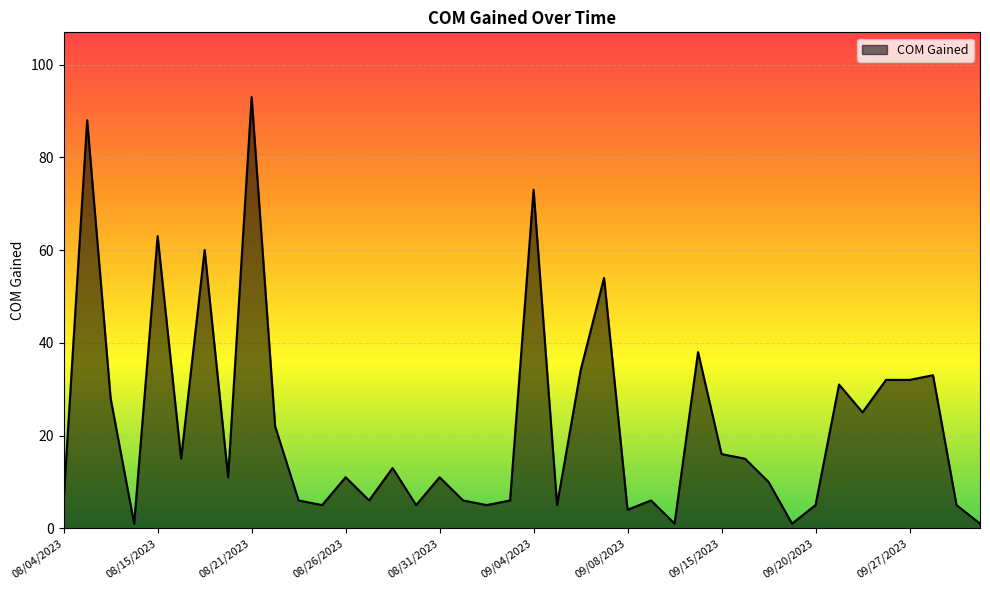

What is the greatest value displayed?

93